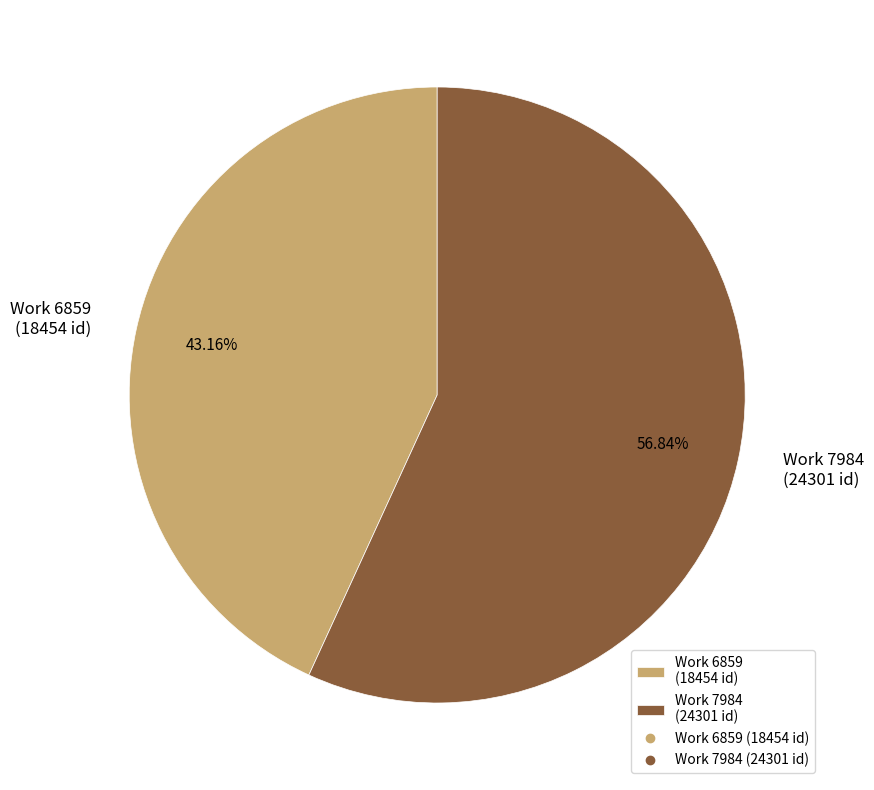

Which slice is the largest?

Work 7984 (24301 id)